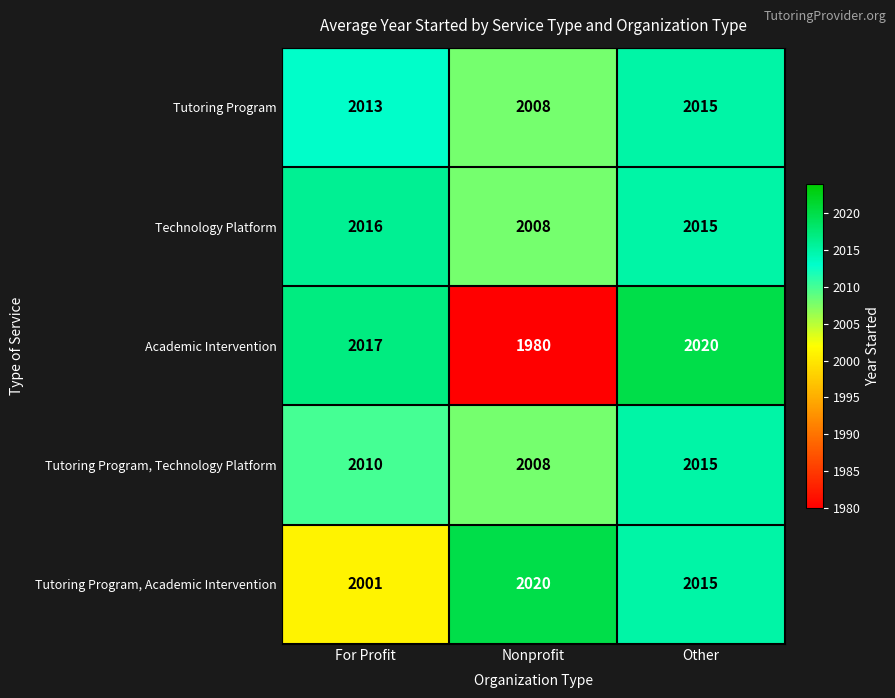

Count the Tutoring Program values in the range 2008 to 2015.

3